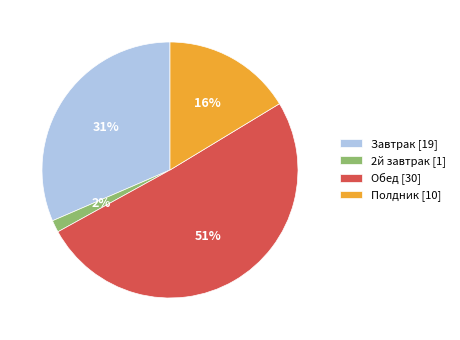

How many slices are in this pie chart?

4